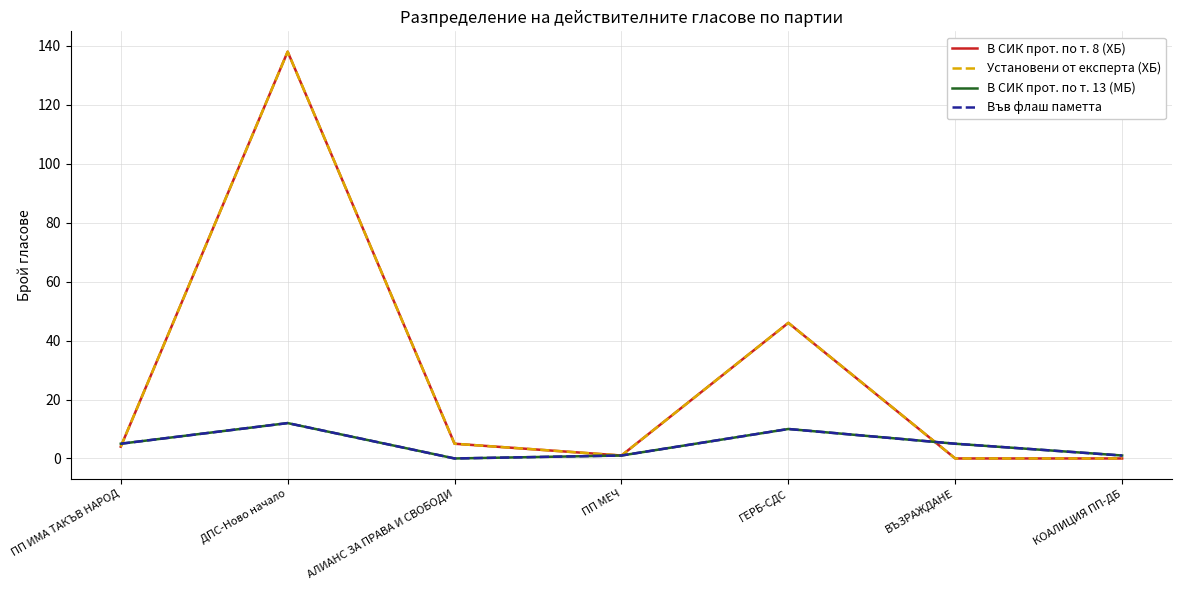

True or false: В СИК прот. по т. 8 (ХБ) has a value of 9 at АЛИАНС ЗА ПРАВА И СВОБОДИ.

False